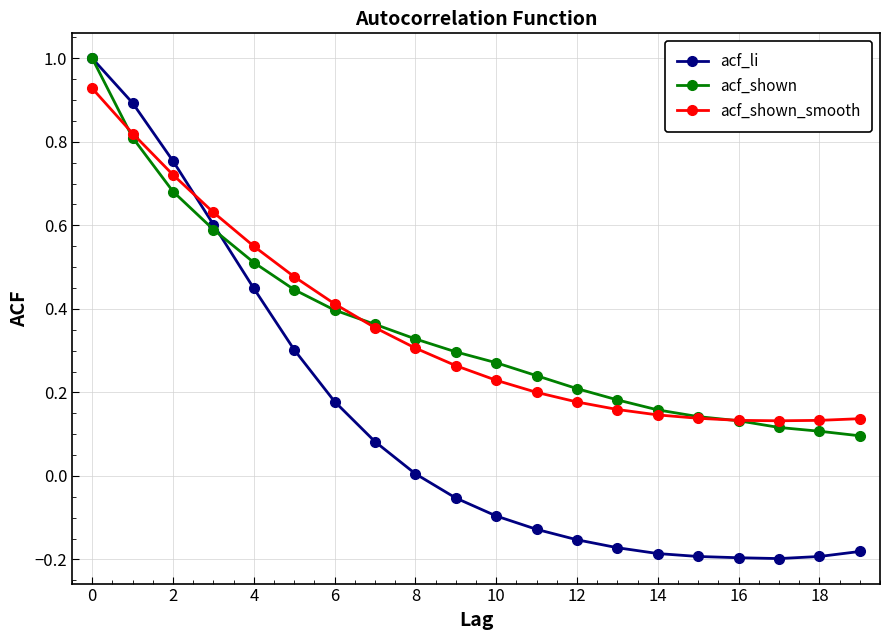

What is the greatest value displayed?

1.0